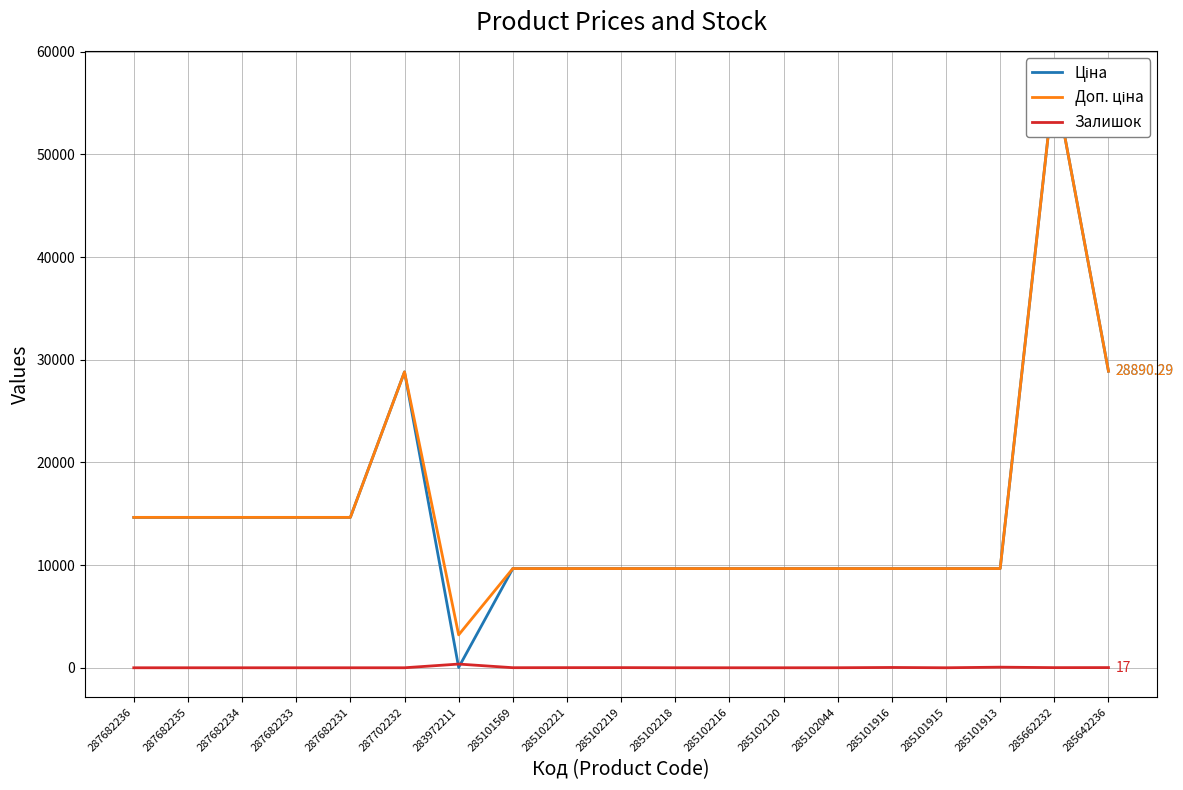

At which category does Ціна reach its first local valley?

283972211